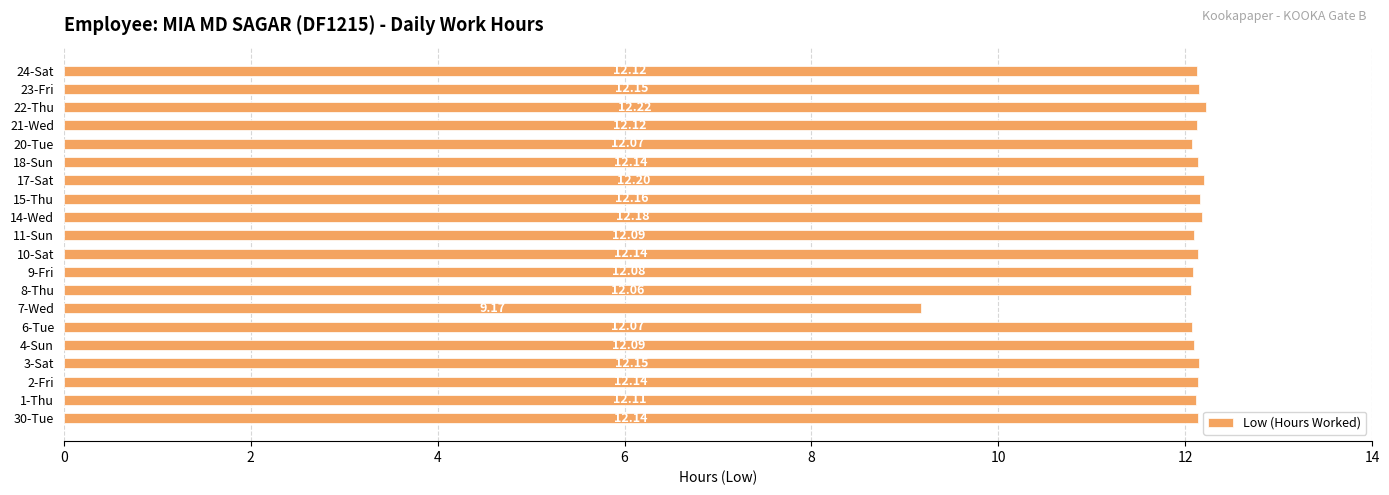

What is the sum of all values?

239.6